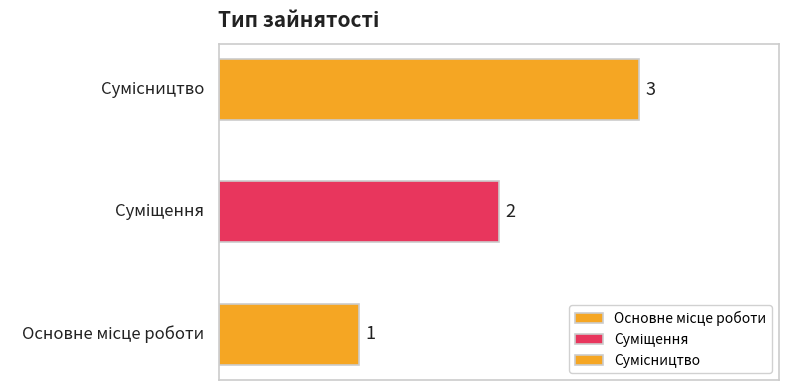

How many data points are less than 2?

1